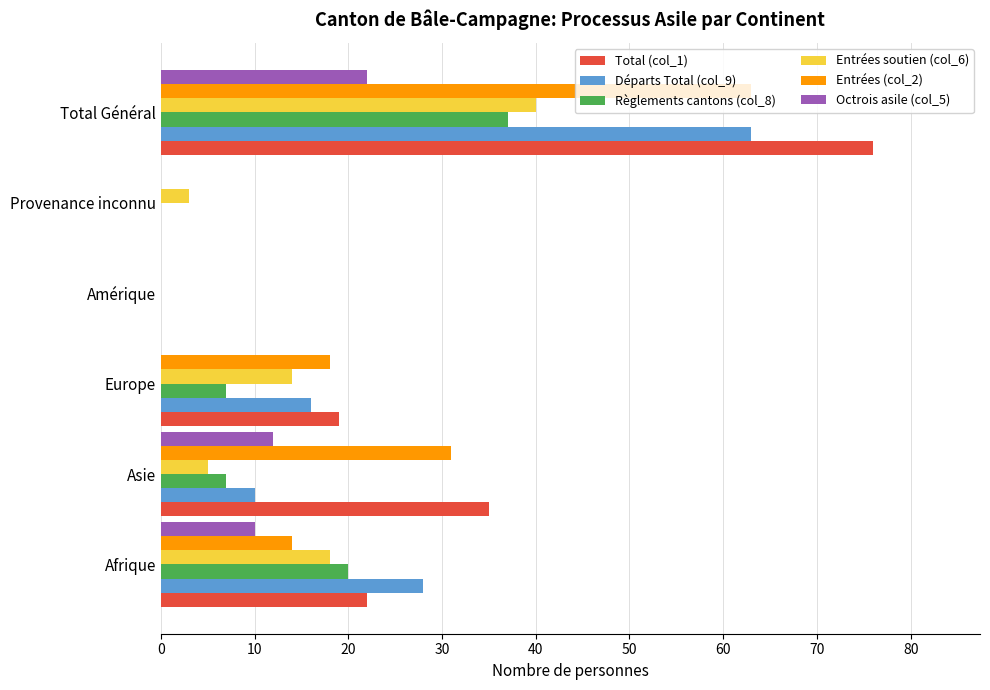

What is the sum of all Entrées (col_2) values?

126